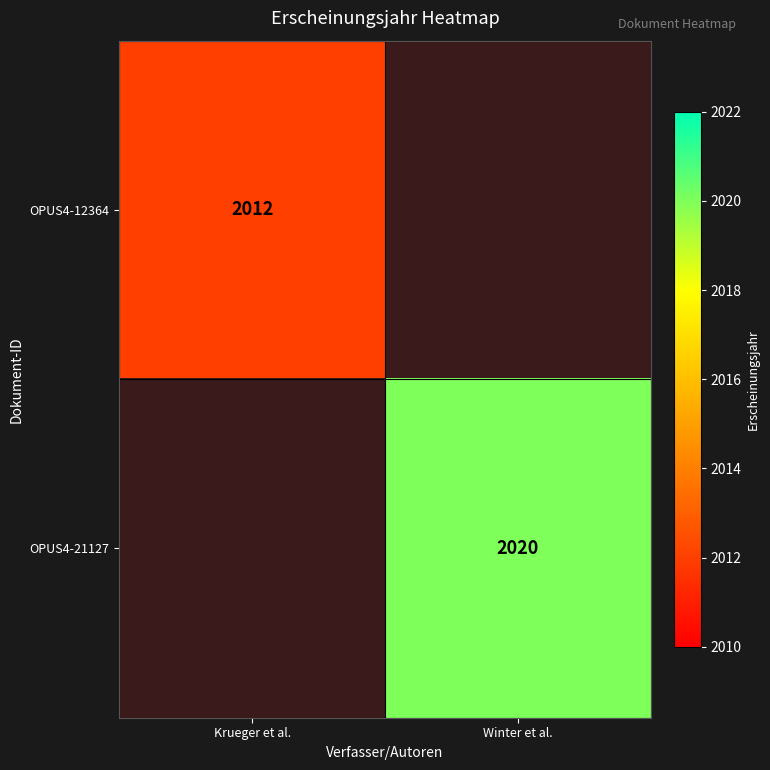

Is the value of OPUS4-12364 at Krueger et al. greater than the value of OPUS4-21127 at Winter et al.?

No